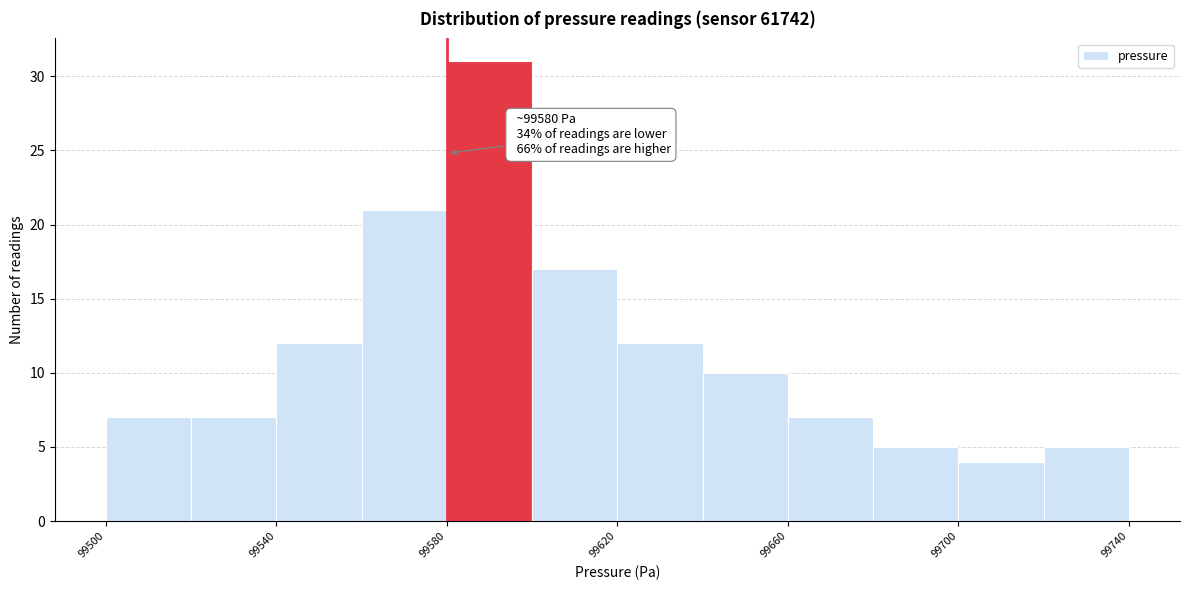

Which range on the x-axis has the tallest bar?

99580 to 99600